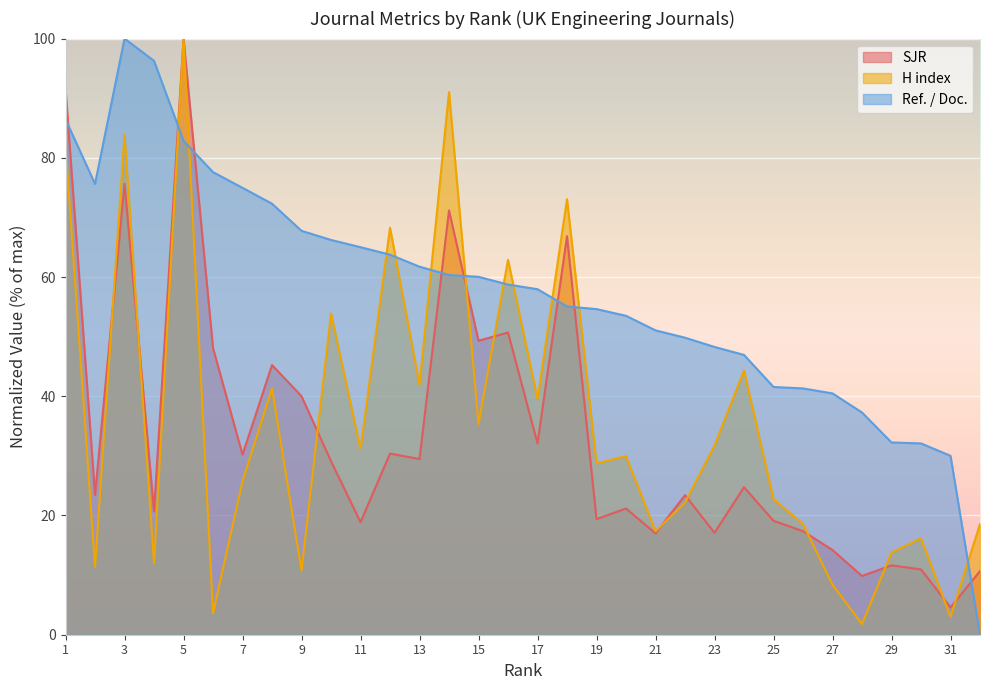

Between which two adjacent categories do H index and Ref. / Doc. first intersect?

4 and 5